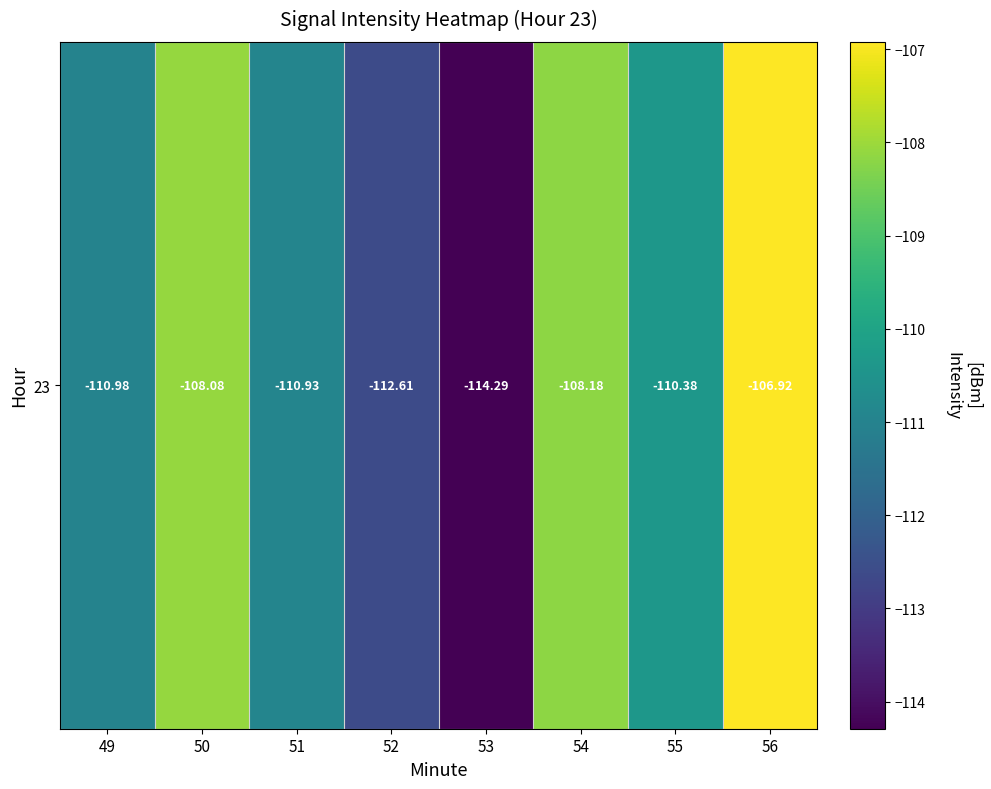

What is the sum of the values at 55 and 50?

-218.5